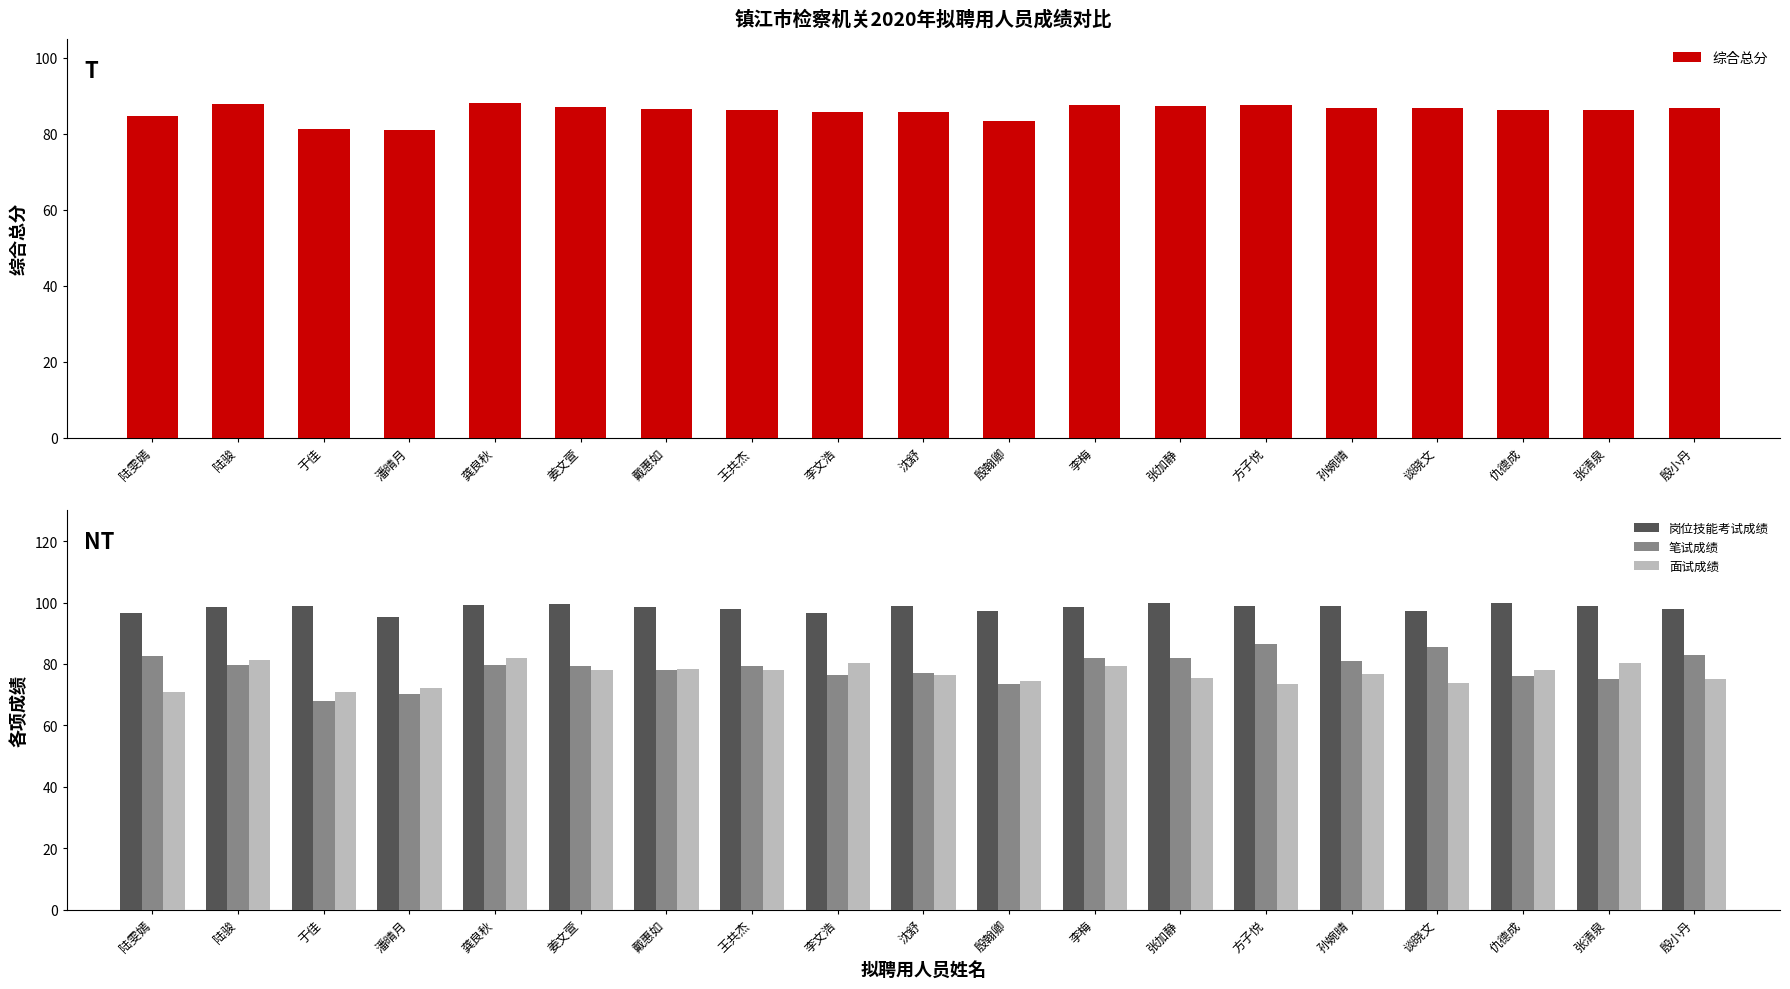

What is the difference between the maximum and minimum values in the 笔试成绩 series?

18.4